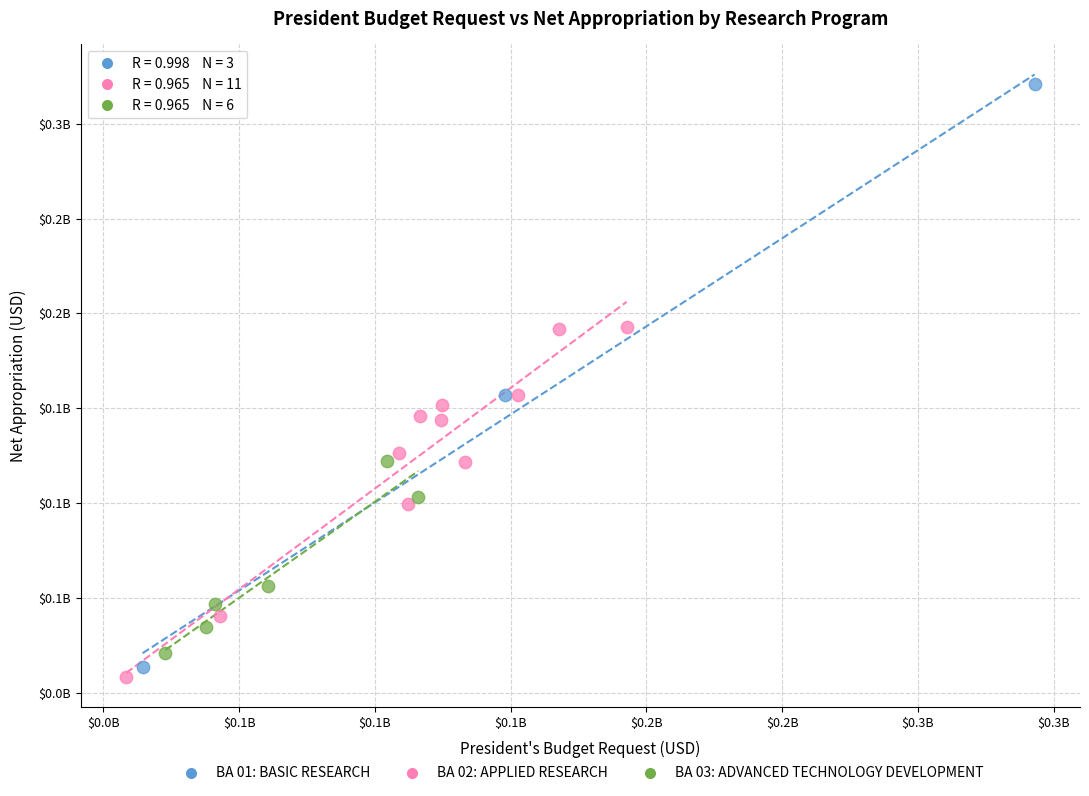

Which series has the largest Y range (max minus min)?

BA 01: BASIC RESEARCH